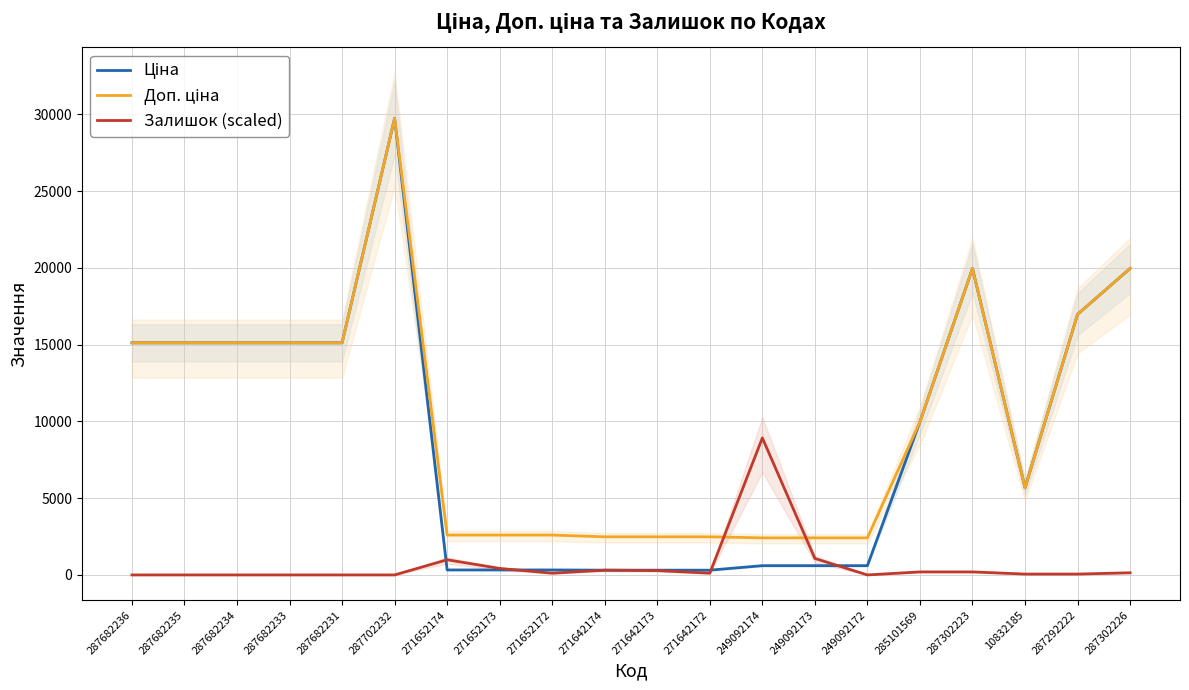

At which label does Залишок (scaled) first exceed 112?

271652174